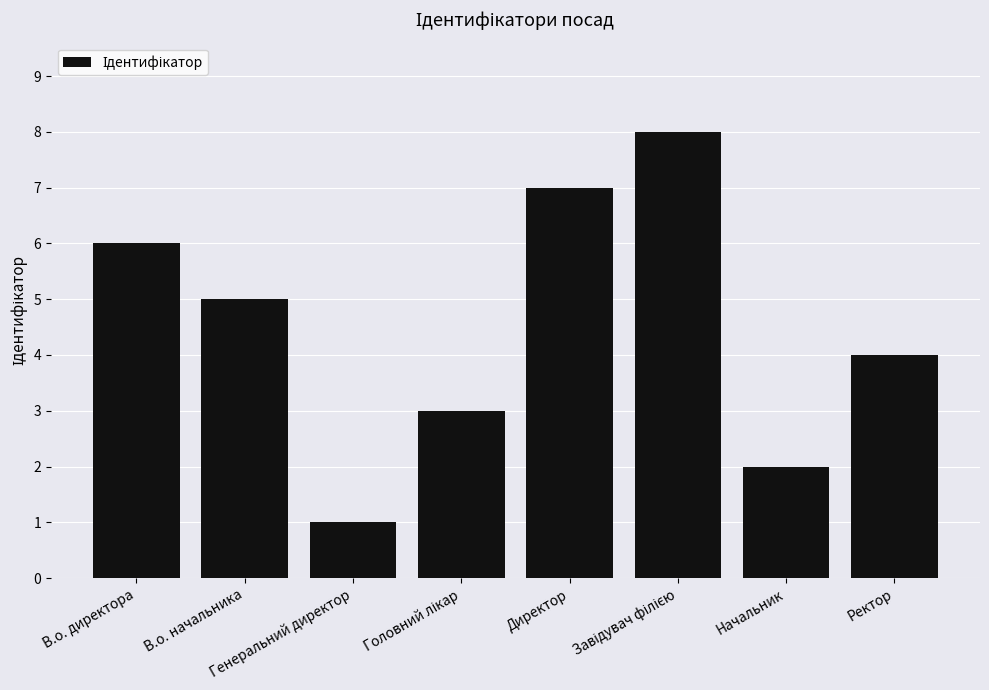

How many values are below 5?

4